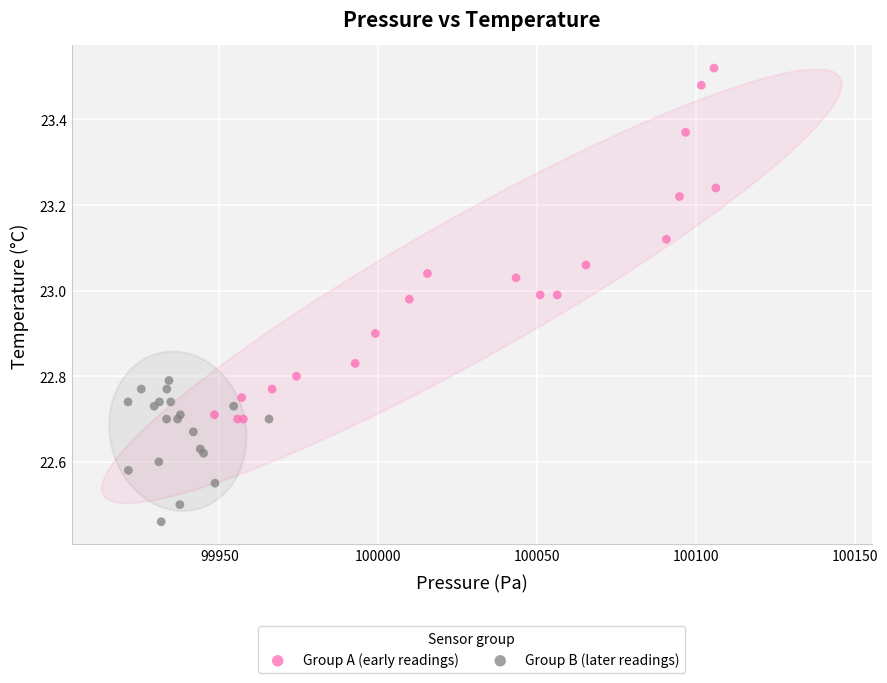

Which series has the largest Y range (max minus min)?

Group A (early readings)